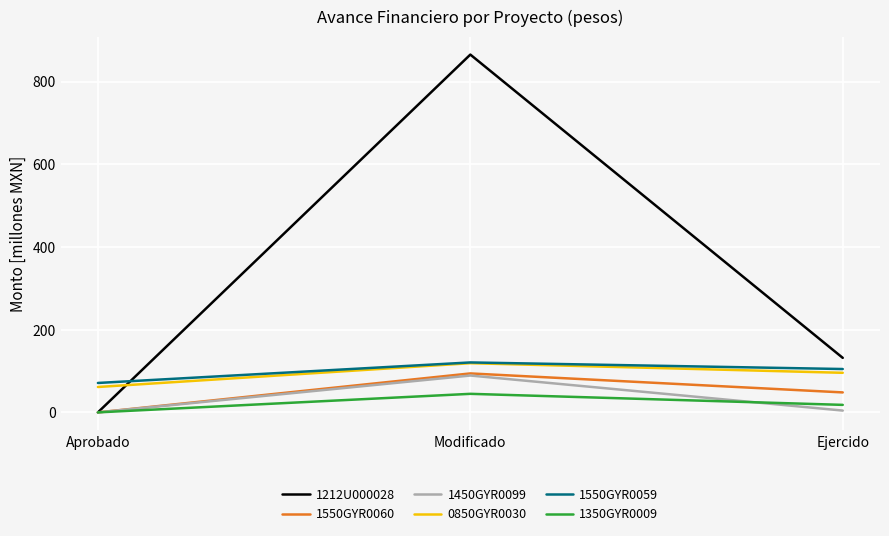

What position from the left is Ejercido?

3